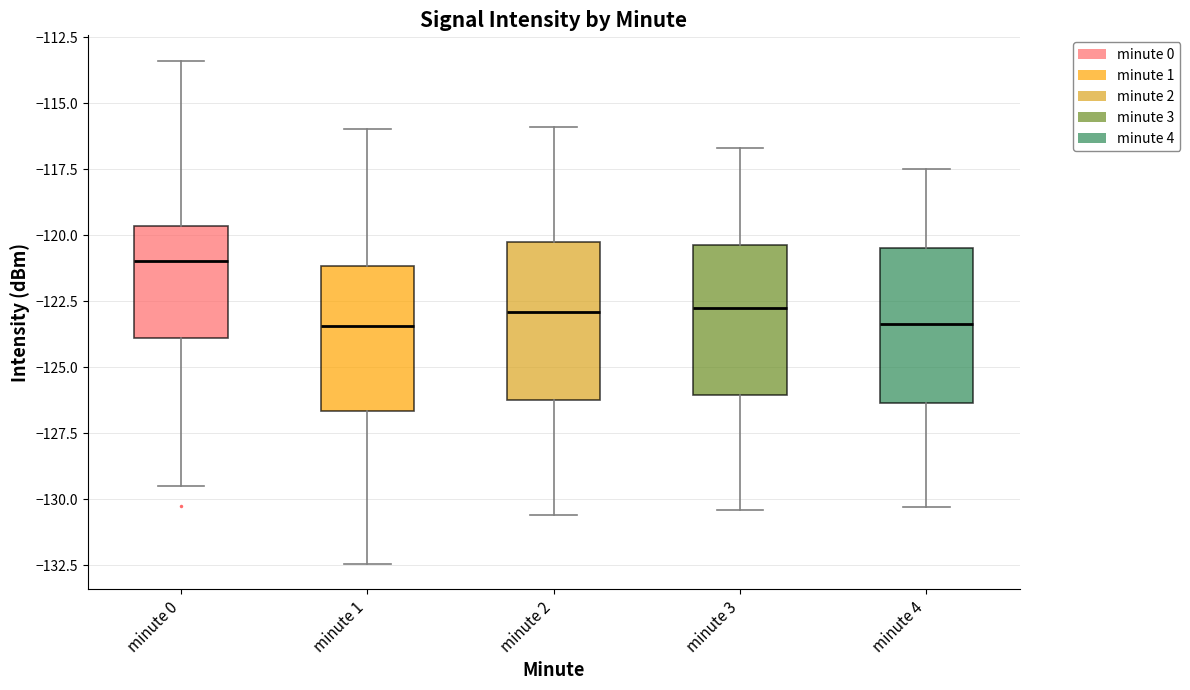

Which box has the highest median line?

minute 0